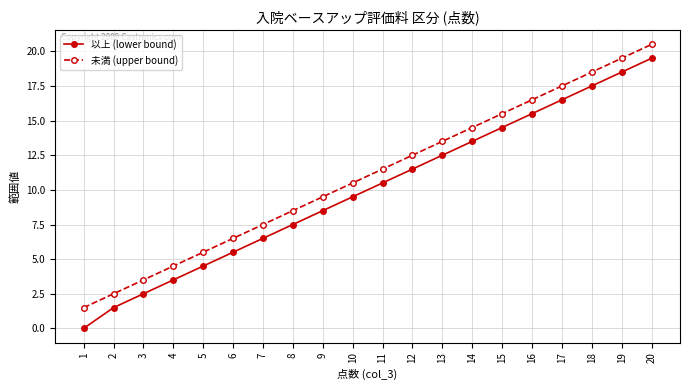

What is the difference between the second highest and second lowest values in the 未満 (upper bound) series?

17.0